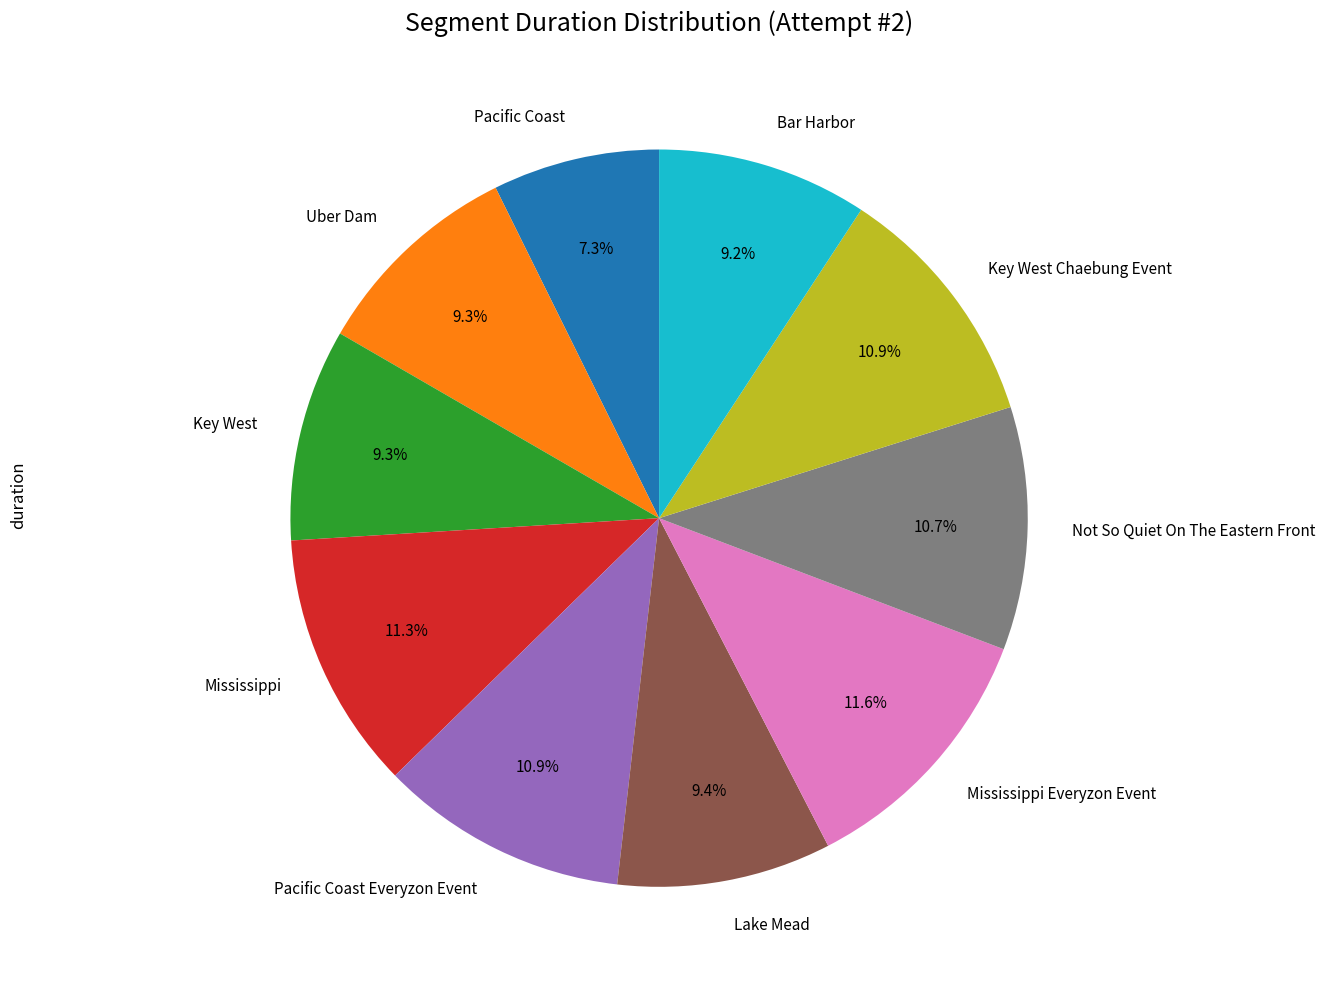

To the nearest percent, what is the combined percentage of Key West Chaebung Event and Uber Dam?

20%